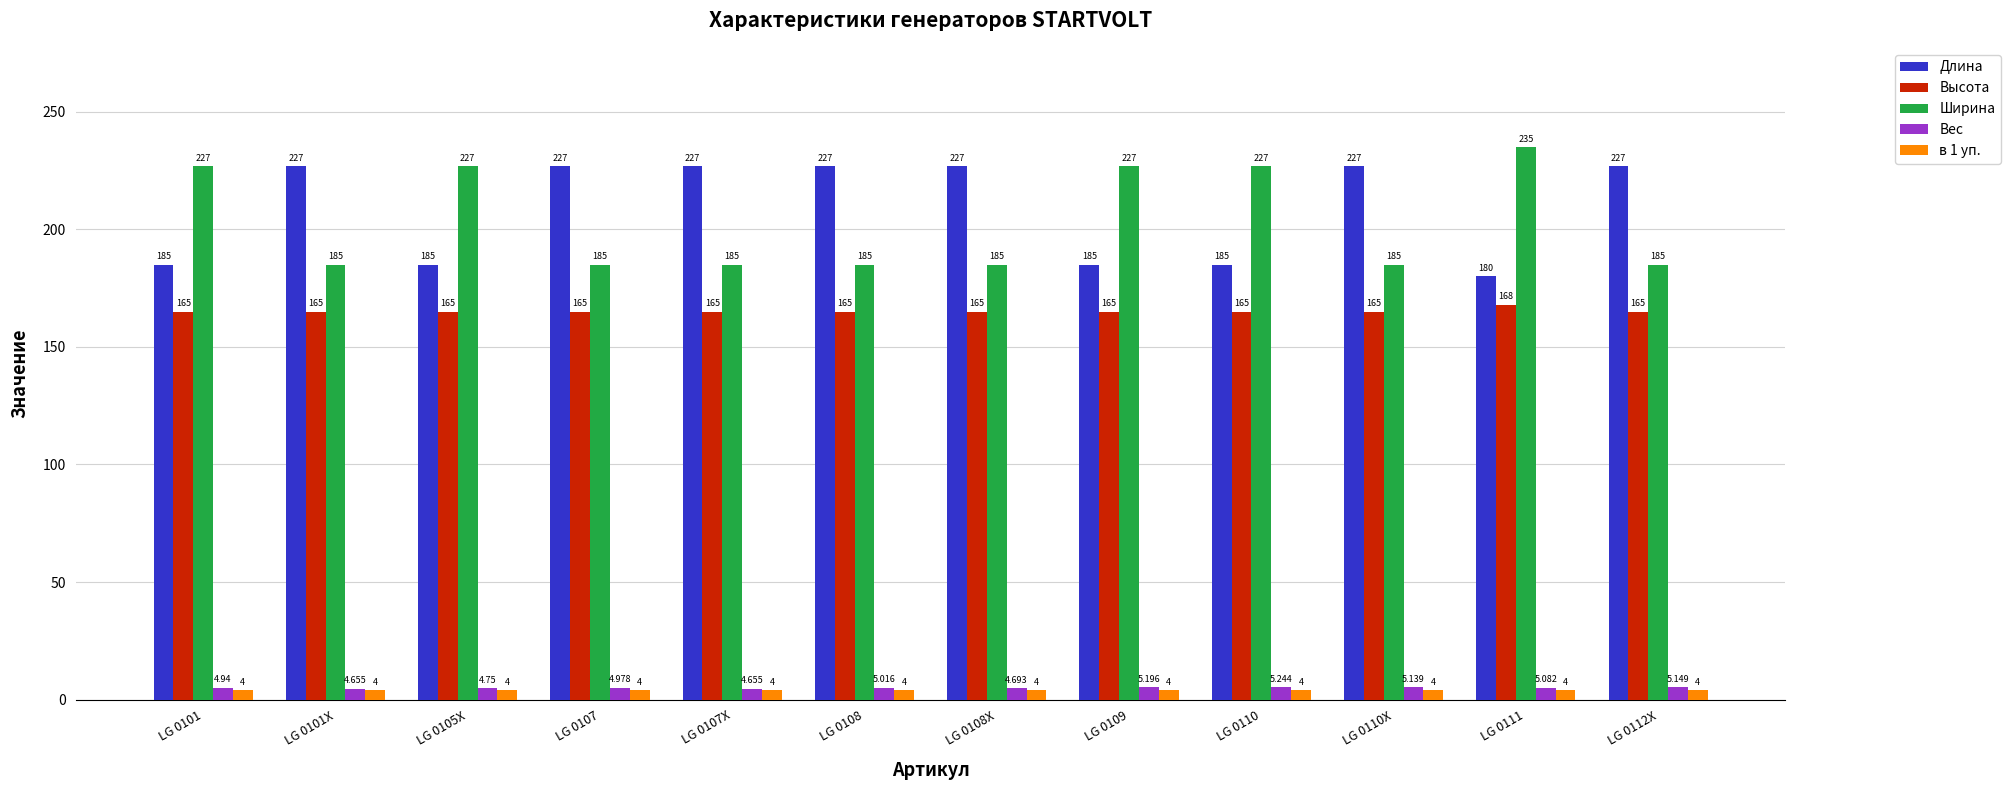

What is the average value of the Ширина series?

203.2